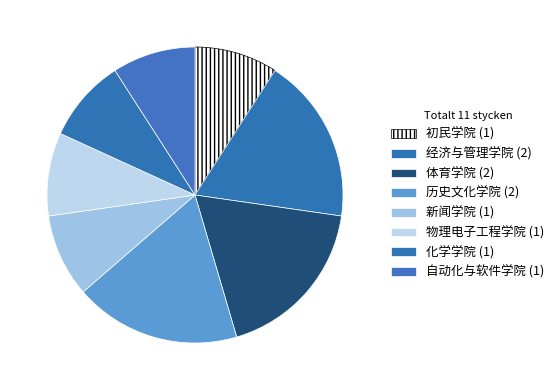

What percentage is NOT represented by 自动化与软件学院?

90.9%